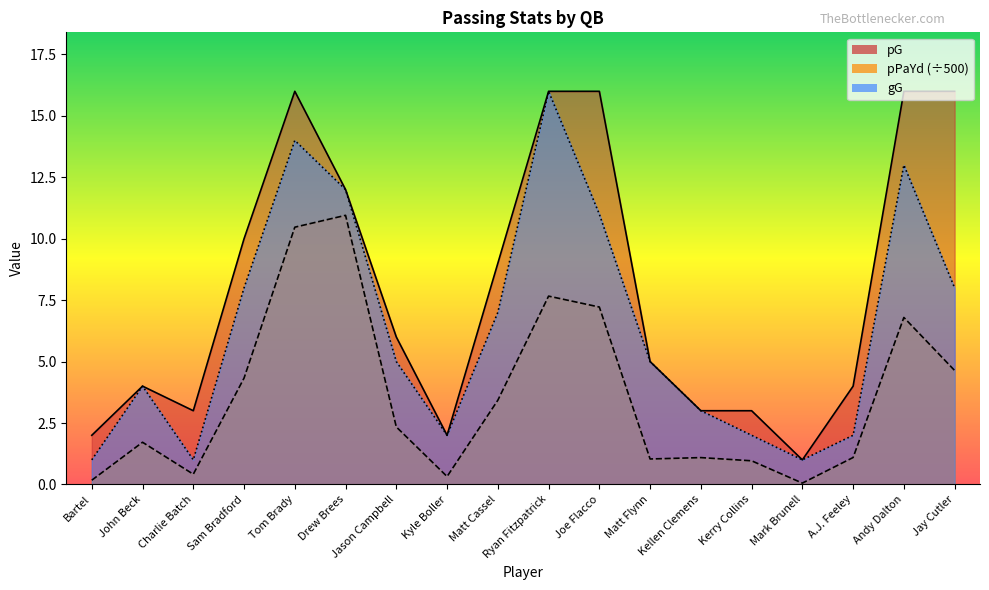

How many values in the gG series exceed 5?

8